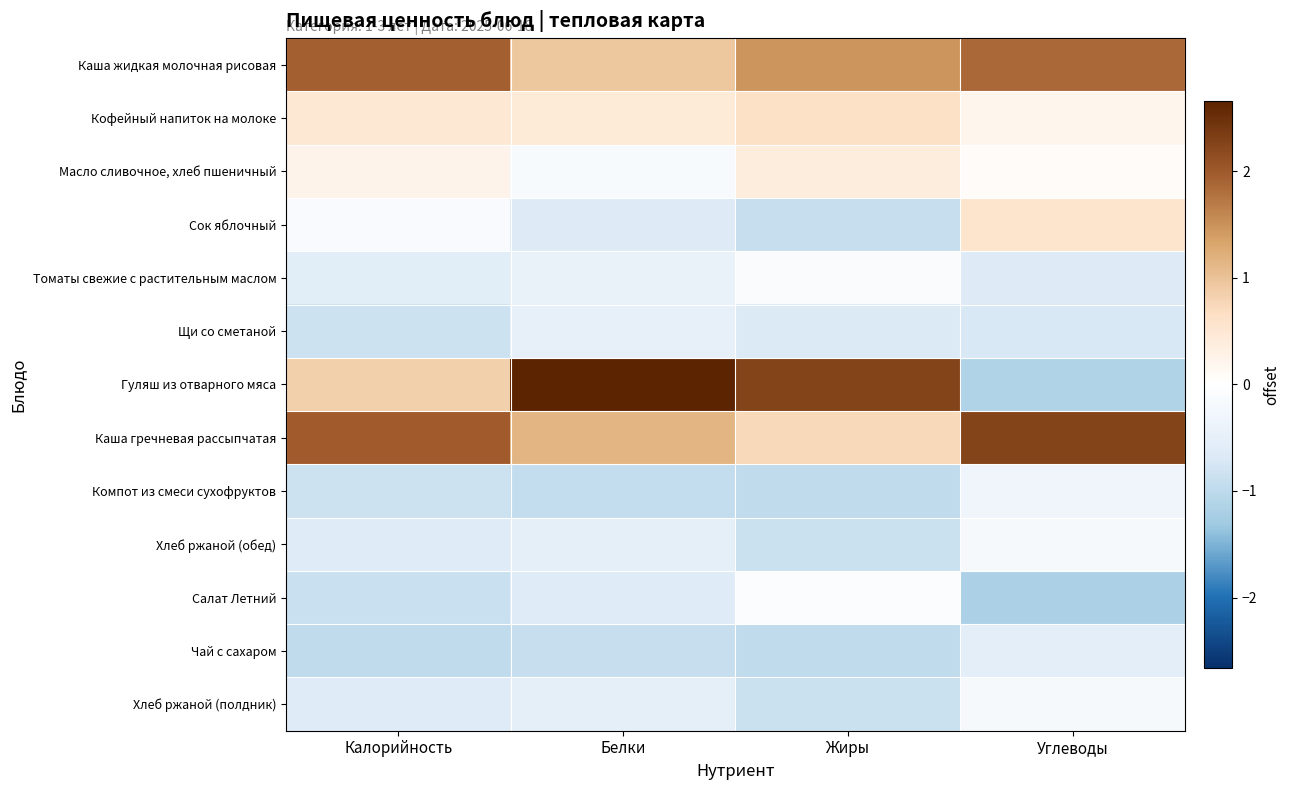

At which category does the chart reach its peak across all series?

Белки